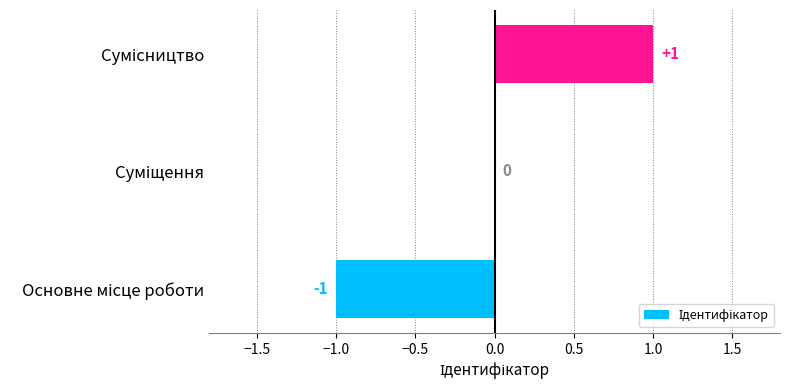

How many values are between -1 and 1?

3